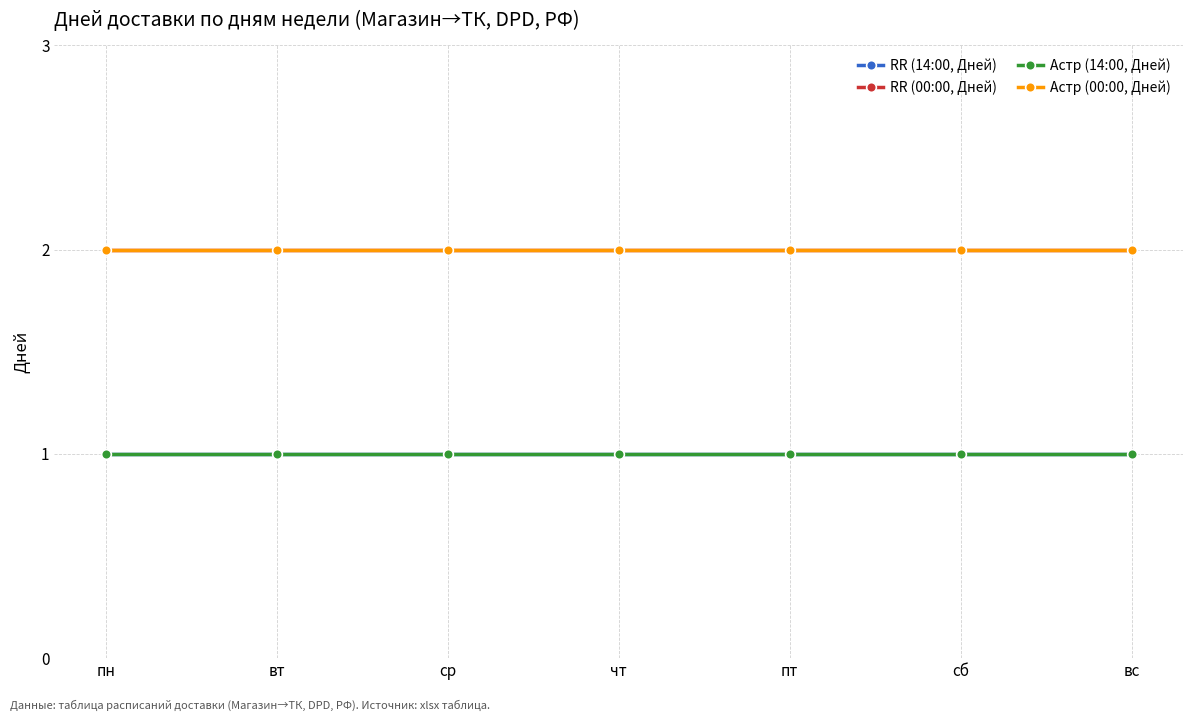

What is the highest value of the Астр (14:00, Дней) series?

1